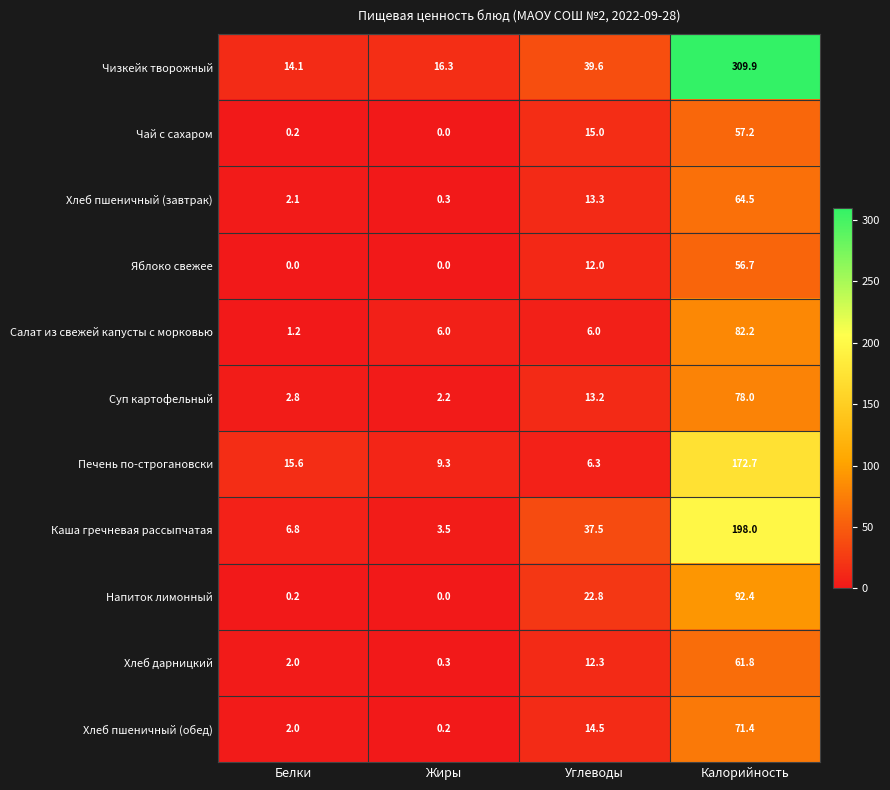

What is the sum of all Напиток лимонный values?

115.4